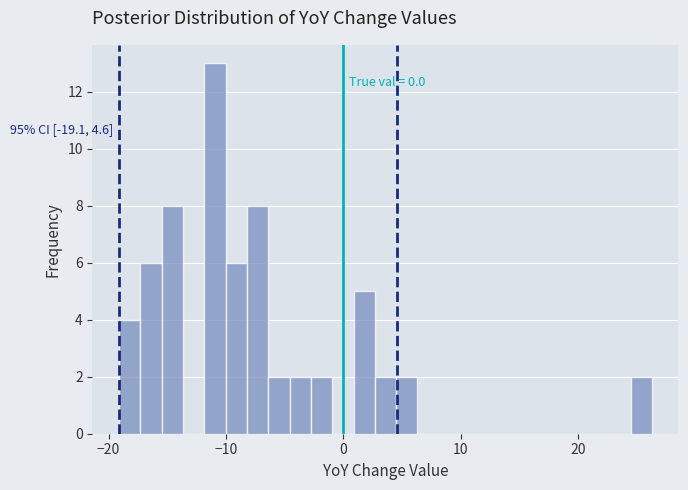

Read against the x-axis, roughly where is the centre of the tallest bar?

-11